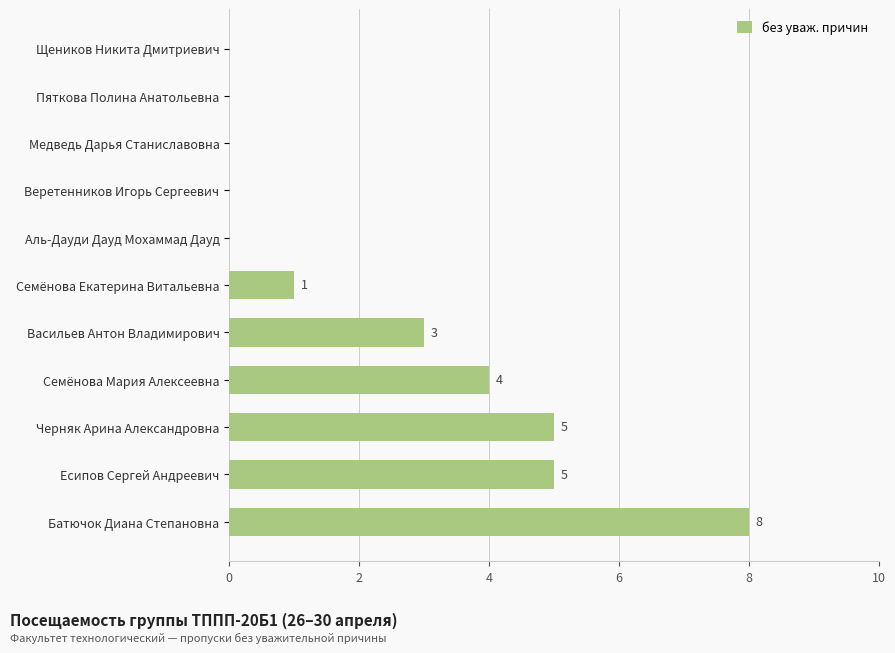

What is the sum of all values?

26